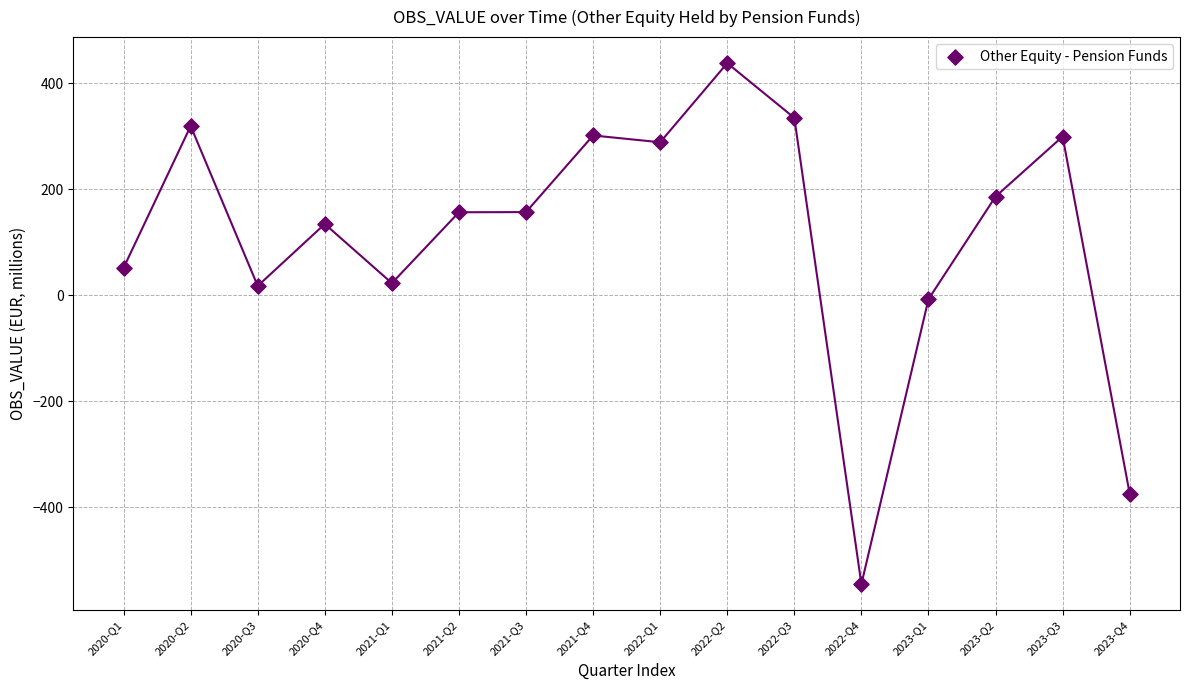

What is the range of Y values (max minus min)?

982.7